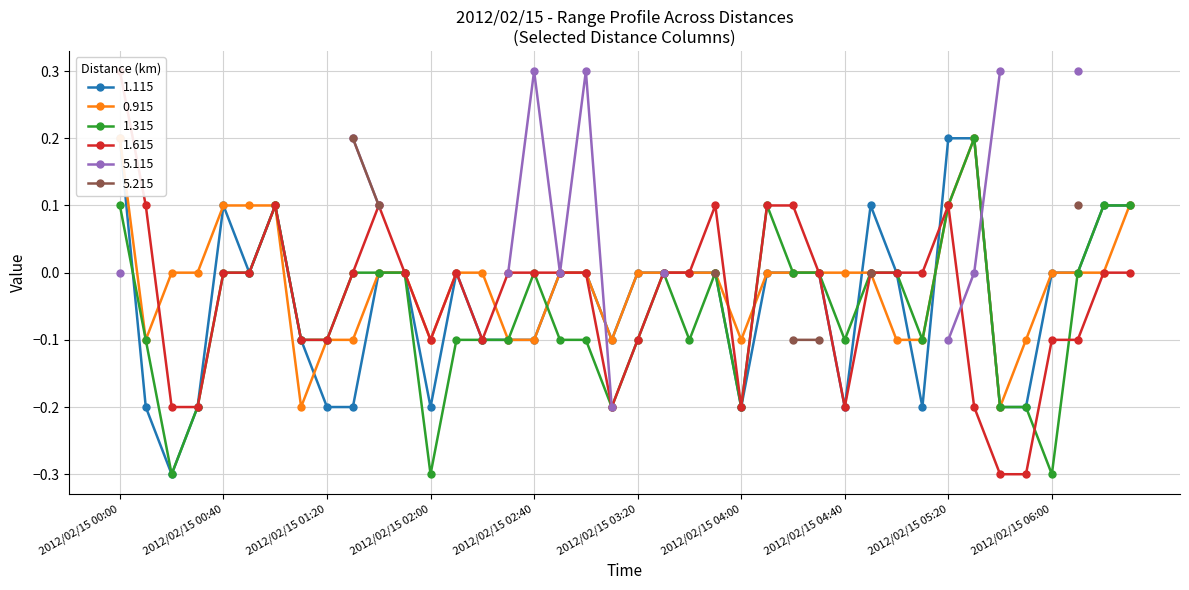

The 1.315 series shows -0.1 at 2012/02/15 01:10. True or false?

True